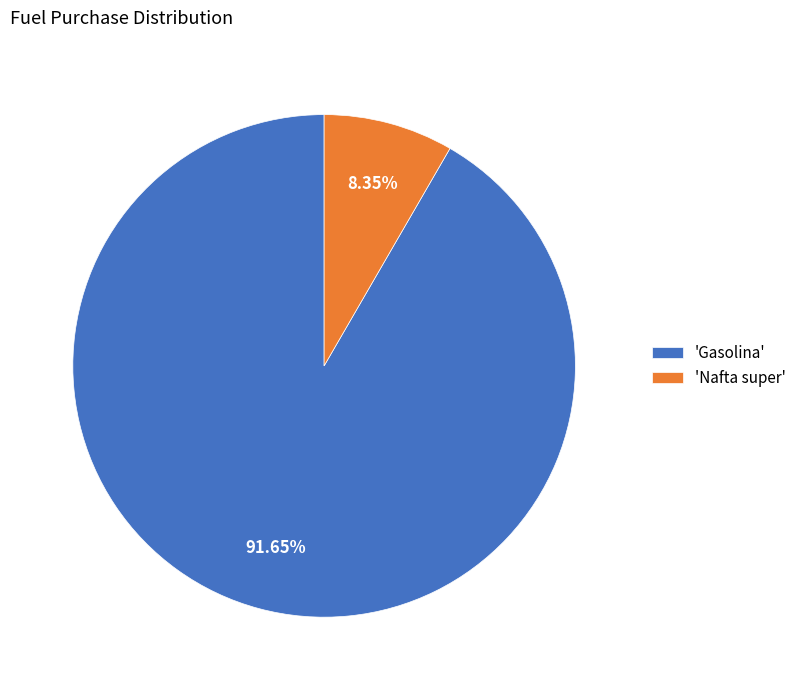

How many segments does this pie chart have?

2